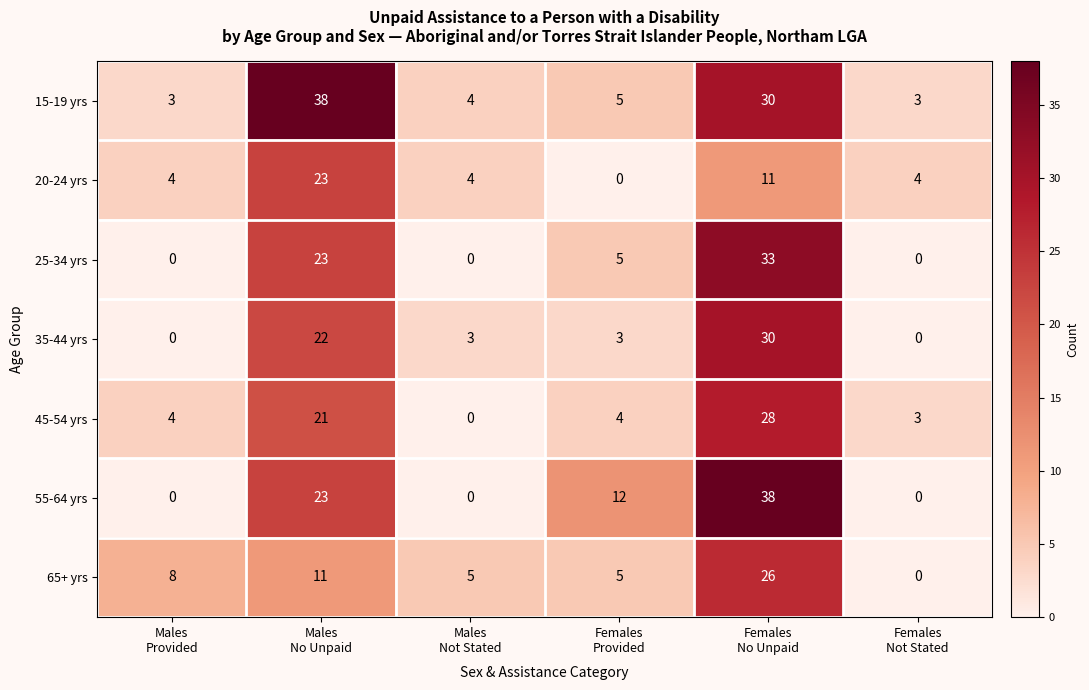

What is the greatest value displayed?

38